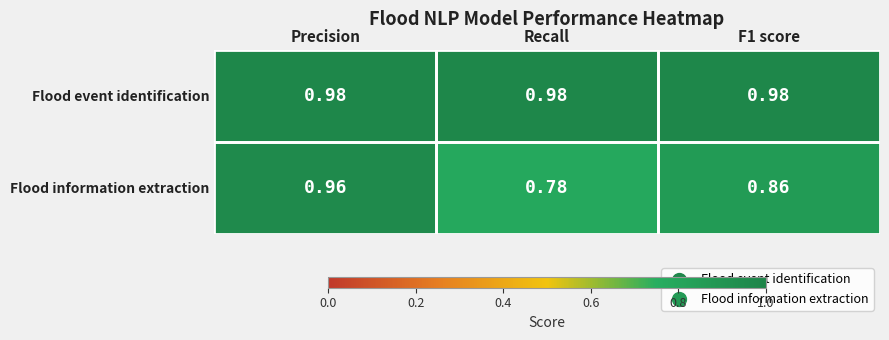

Which series has the largest total across all categories?

Flood event identification